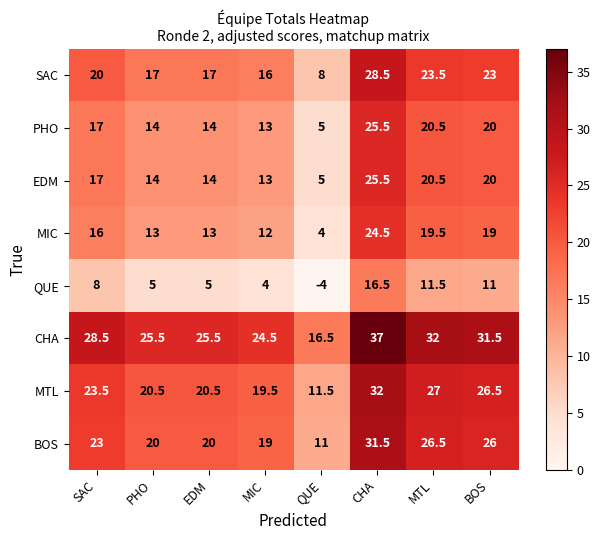

Read the MIC value at BOS.

19.0